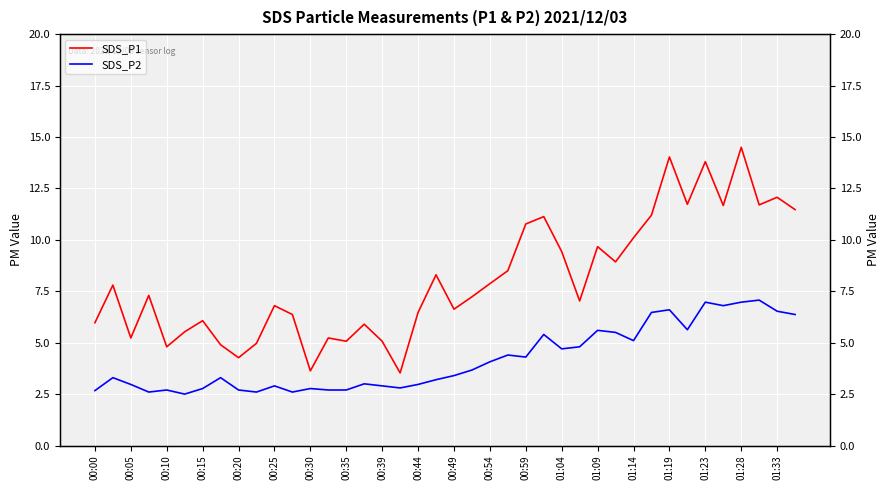

How many values in the SDS_P1 series exceed 7?

22